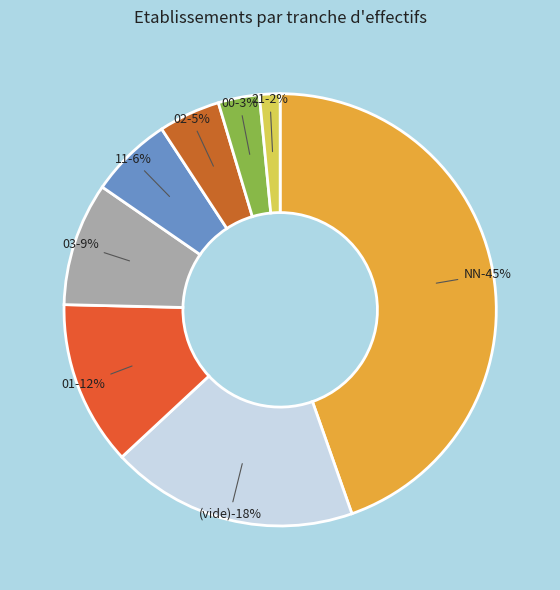

Between 01 and 00, which is larger?

01